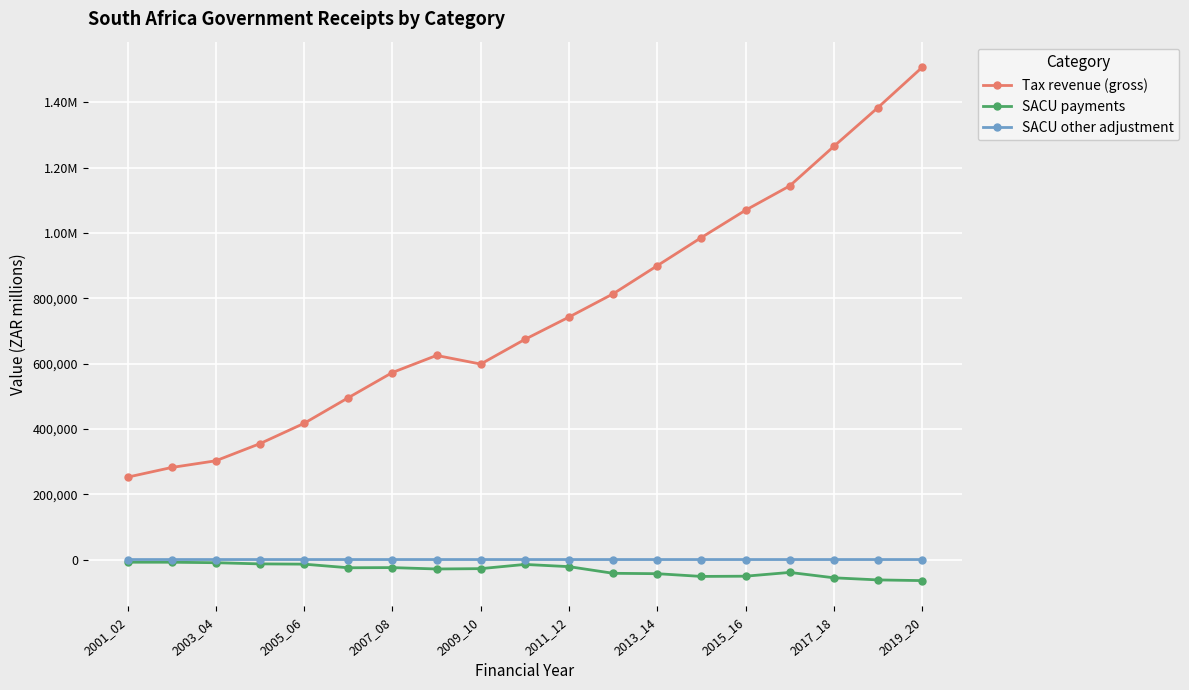

What are all the series names shown in the legend?

Tax revenue (gross), SACU payments, SACU other adjustment